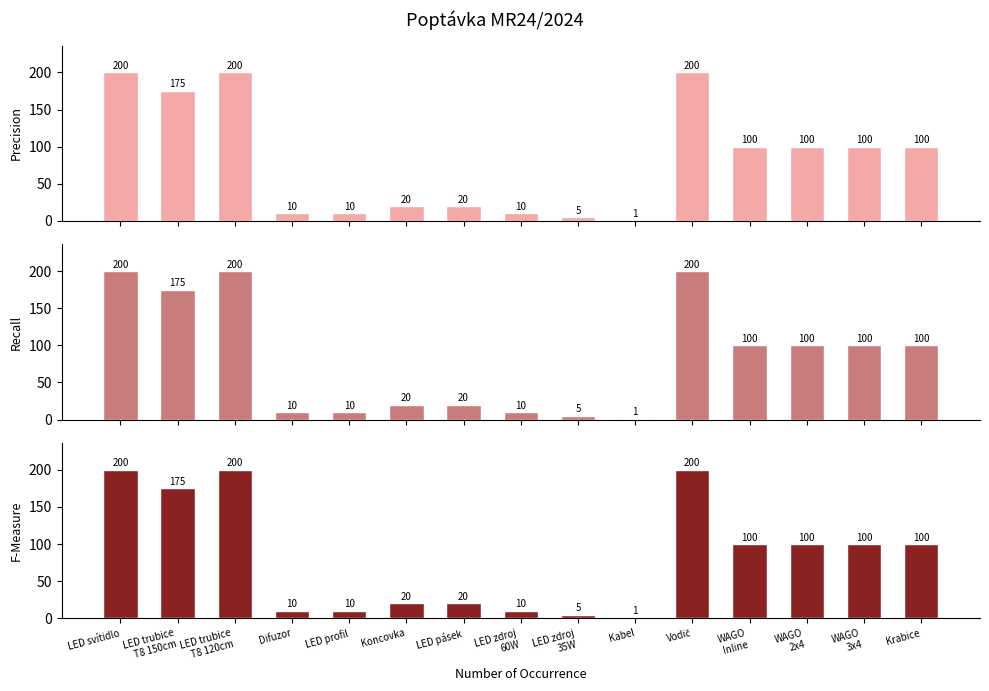

Reading left to right, transcribe all the data shown in this chart.

Precision: 200	175	200	10	10	20	20	10	5	1	200	100	100	100	100
Recall: 200	175	200	10	10	20	20	10	5	1	200	100	100	100	100
F-Measure: 200	175	200	10	10	20	20	10	5	1	200	100	100	100	100